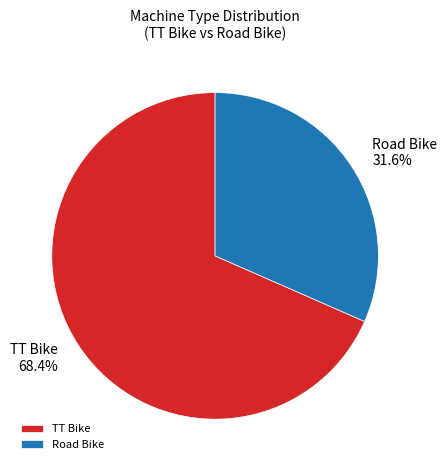

How much of the chart is everything except TT Bike?

31.6%